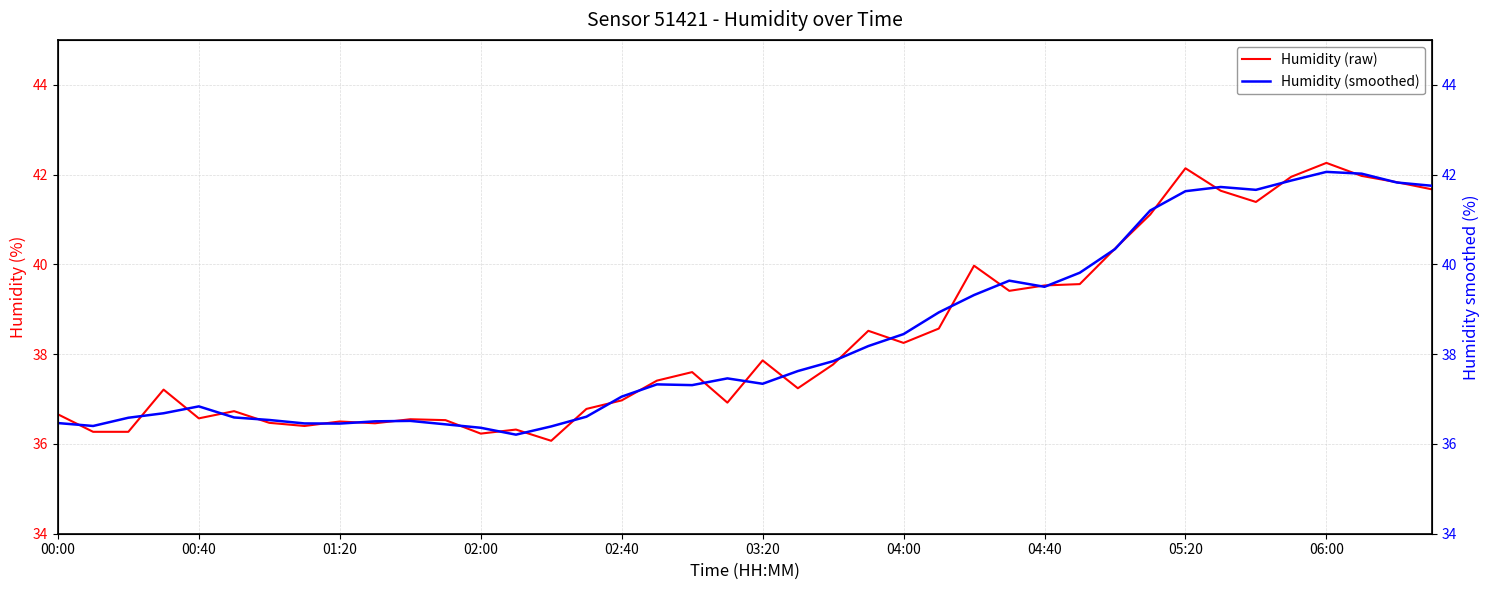

What is the maximum value for Humidity (smoothed)?

42.1